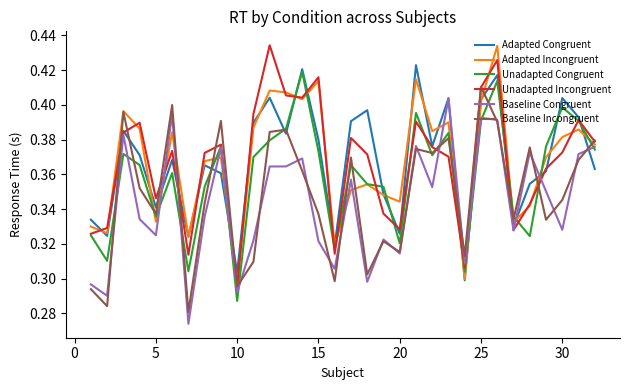

At how many categories does at least one series exceed 0?

32